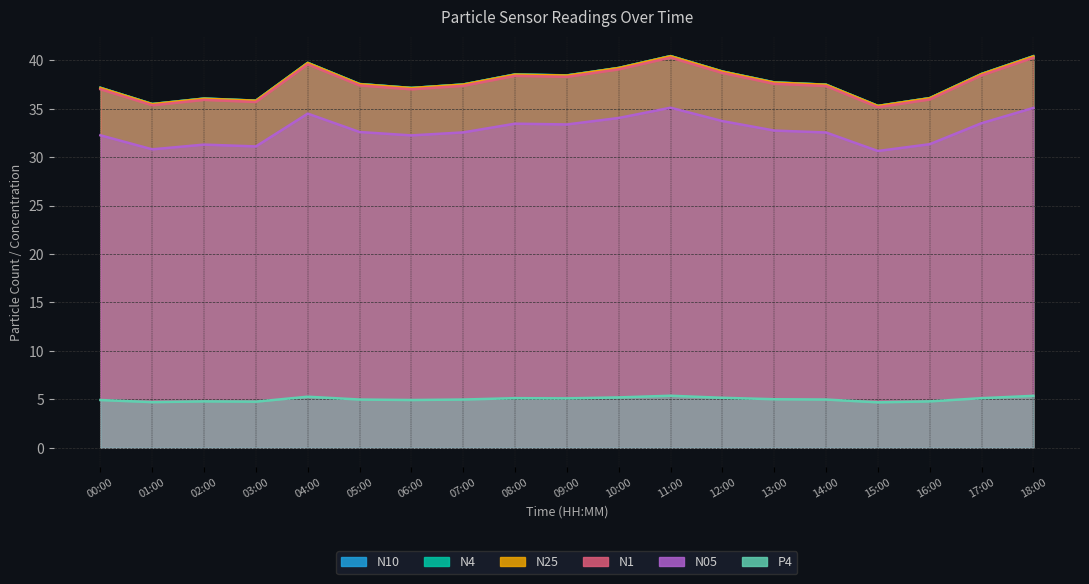

What is the value of the N10 point at the 11th from the left?

39.2